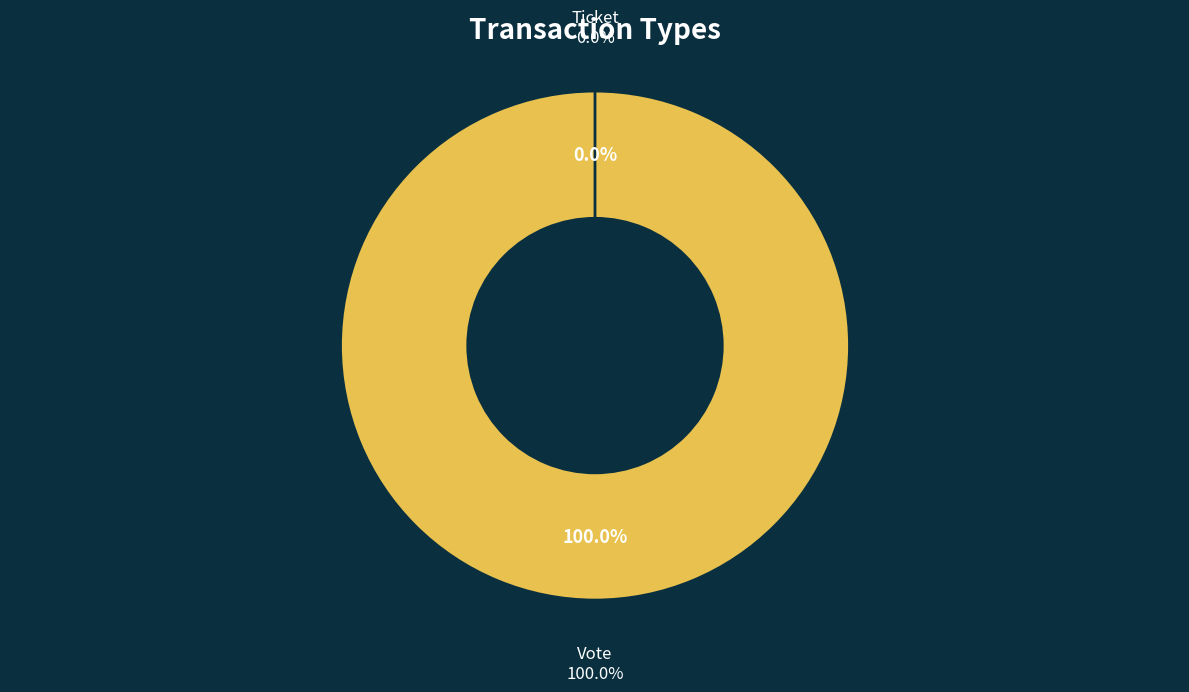

Which has a higher value, Vote or Ticket?

Vote